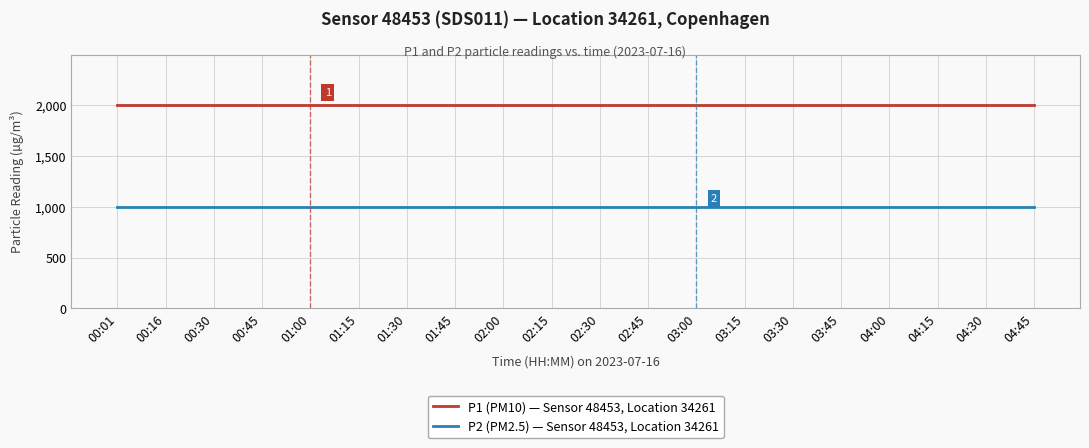

What is the greatest value displayed?

1999.9